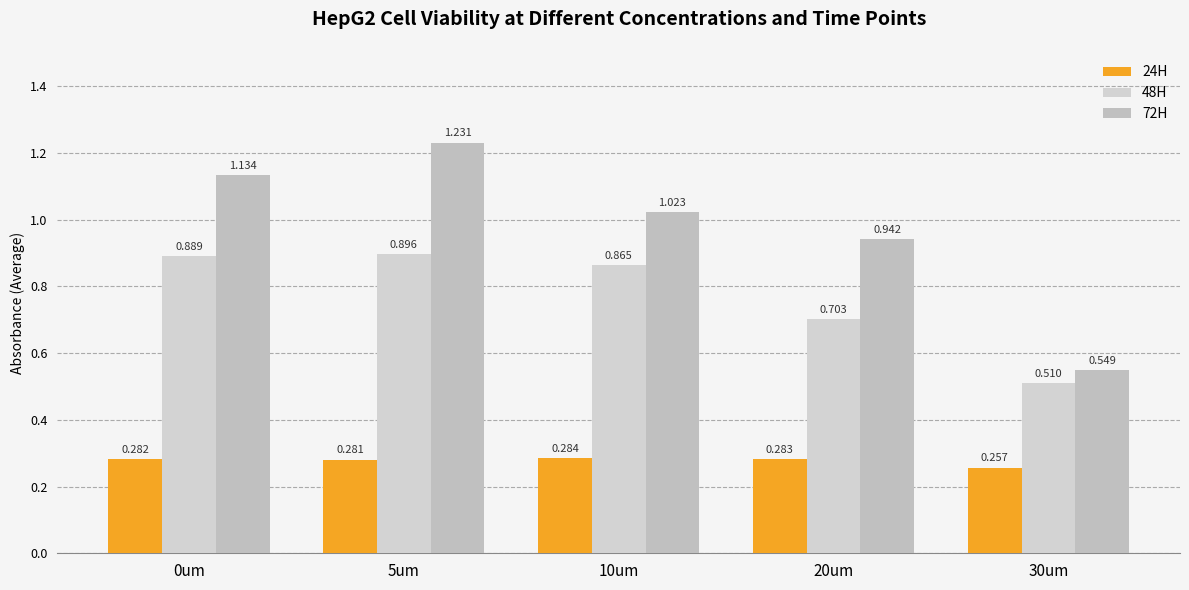

What value does the 24H series have at 5um?

0.3